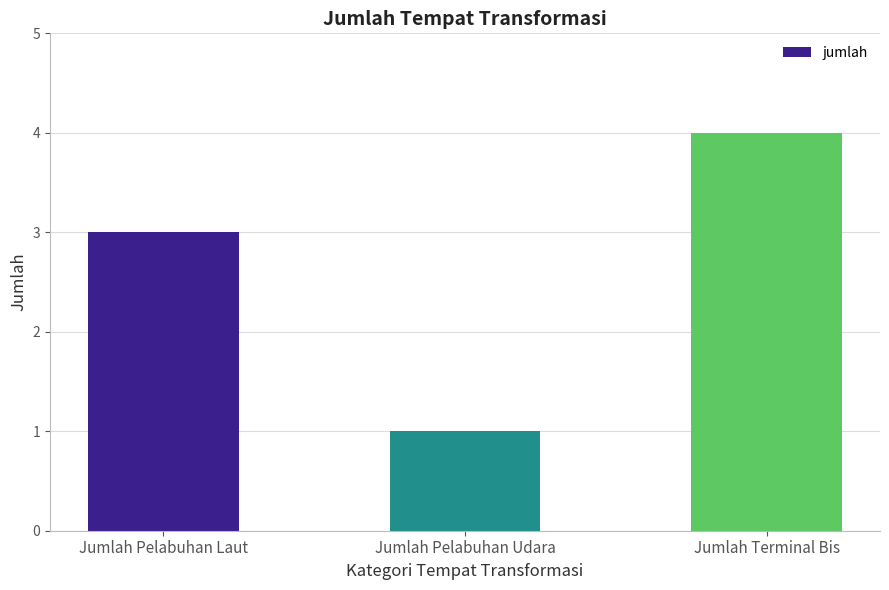

Which has a higher value, Jumlah Pelabuhan Udara or Jumlah Terminal Bis?

Jumlah Terminal Bis